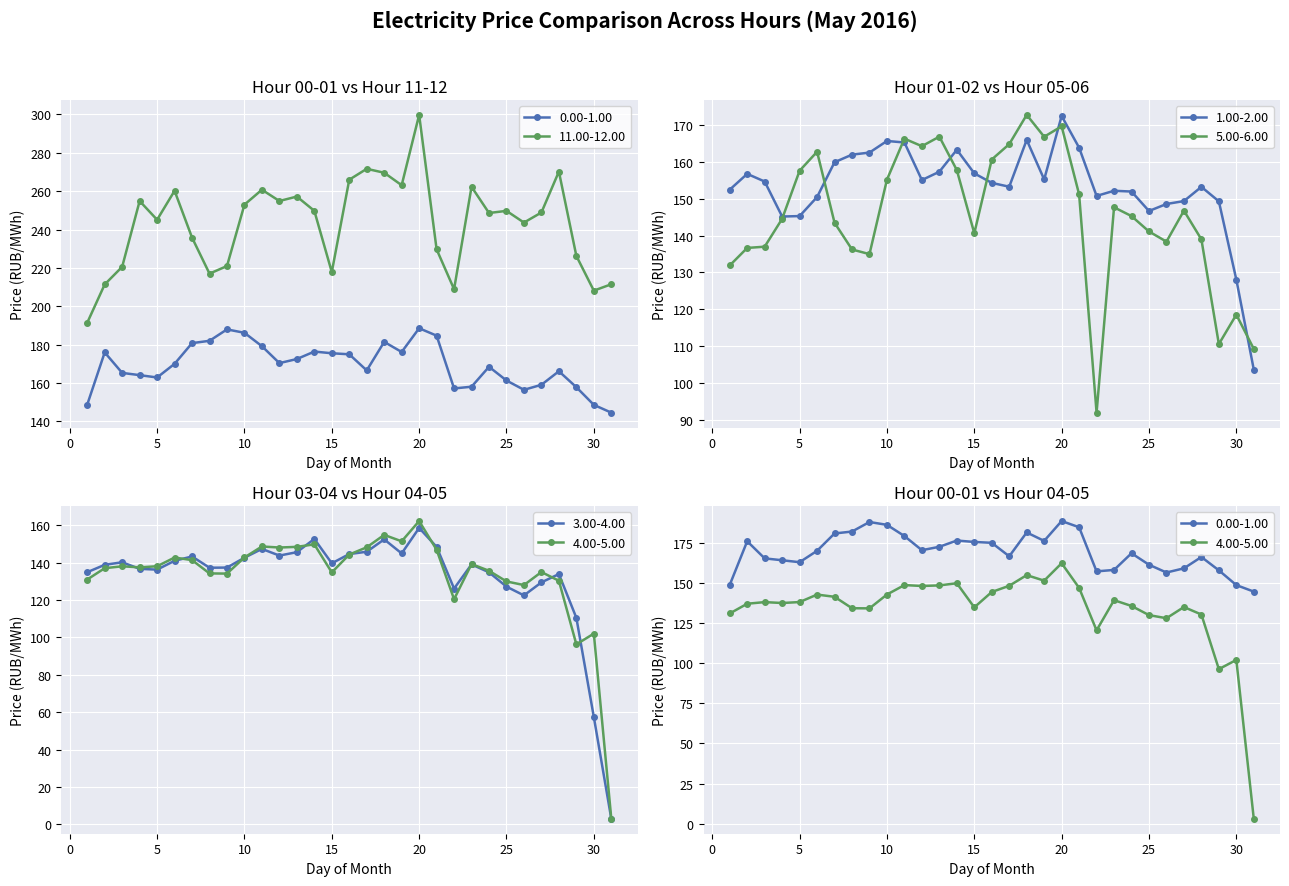

True or false: 4.00-5.00 has more than 0 interior local peaks.

True